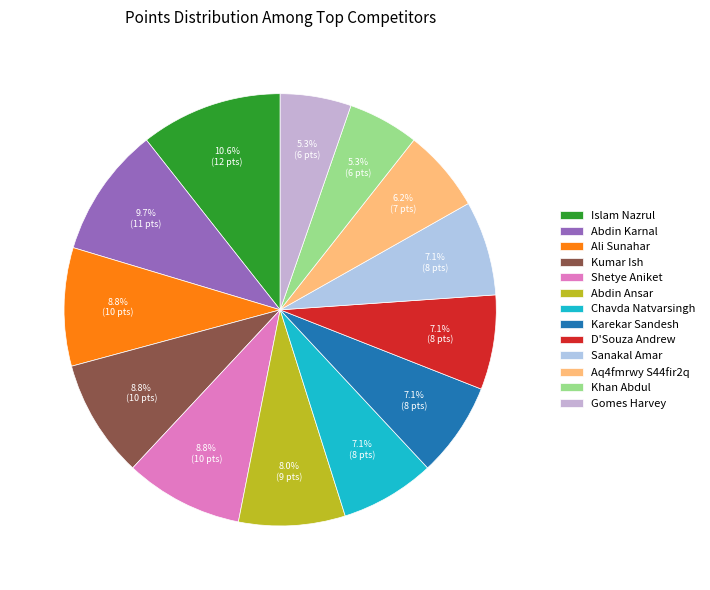

To the nearest percent, what portion does Sanakal Amar represent?

7%